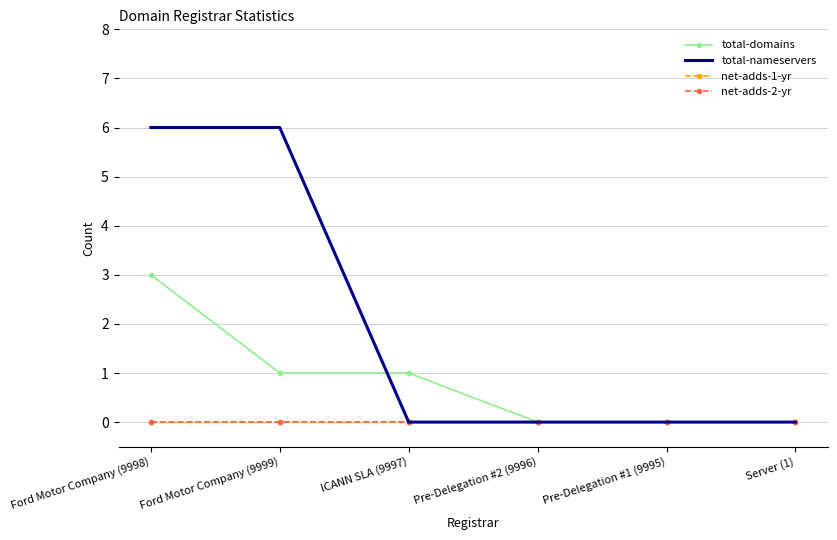

Is it true that net-adds-1-yr equals 0 at Pre-Delegation #2 (9996)?

True